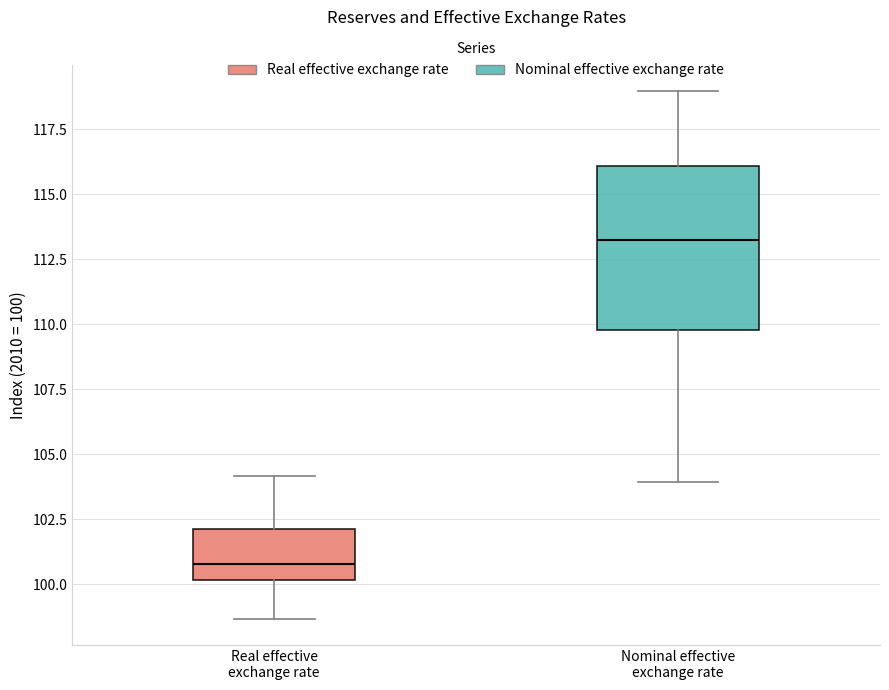

Which box's median line is the lowest?

Real effective exchange rate